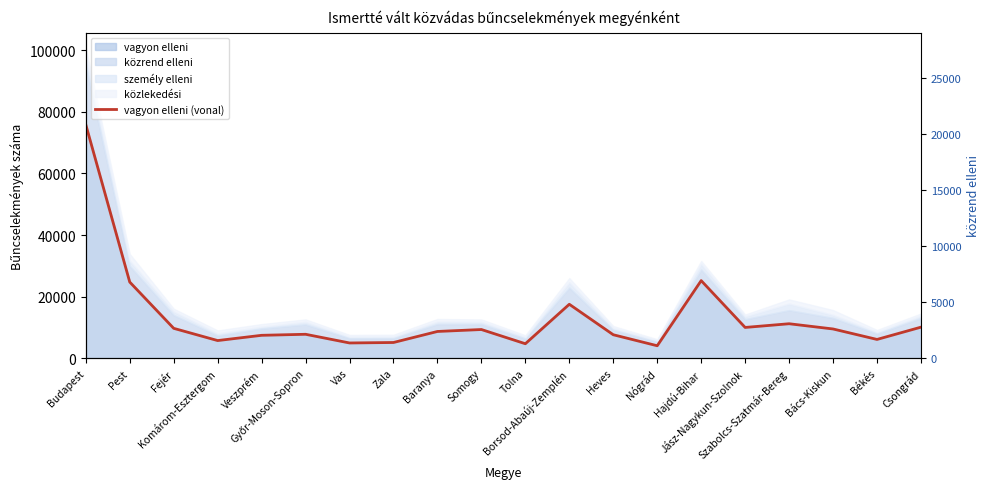

What is the change in value from Komárom-Esztergom to Nógrád?

-1683